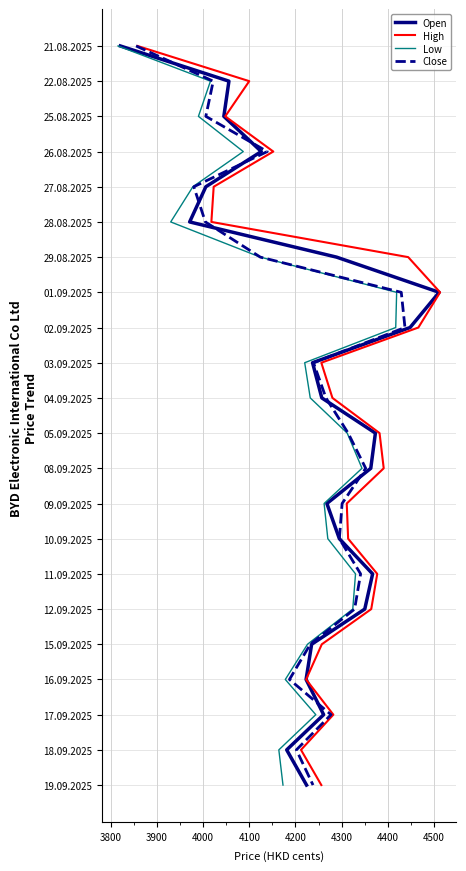

Is the value of Low at 16 greater than the value of High at 4100?

Yes